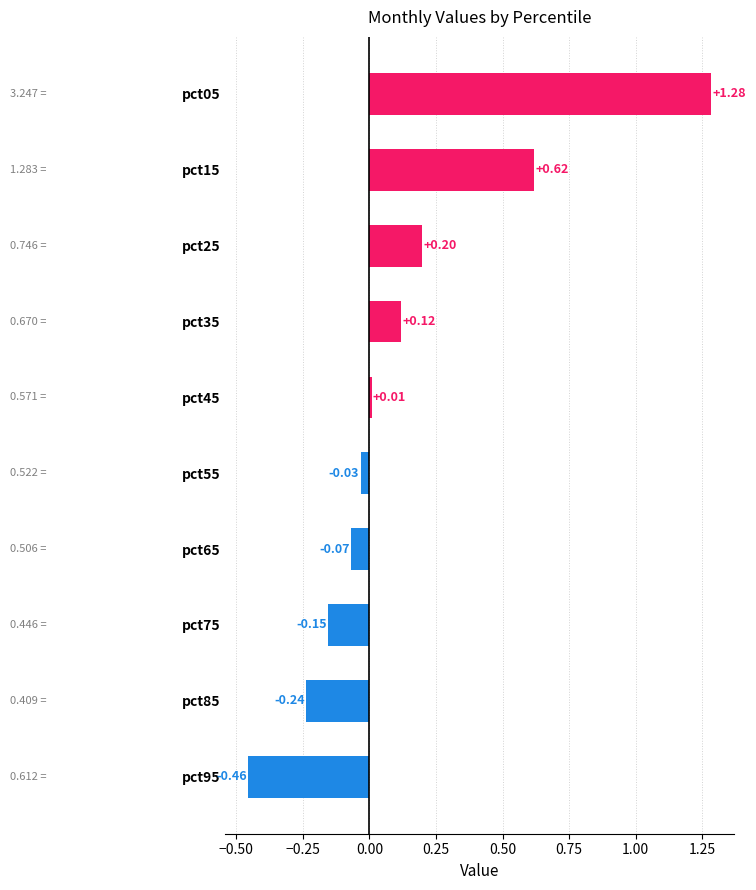

Between pct05 and pct75, which is larger?

pct05